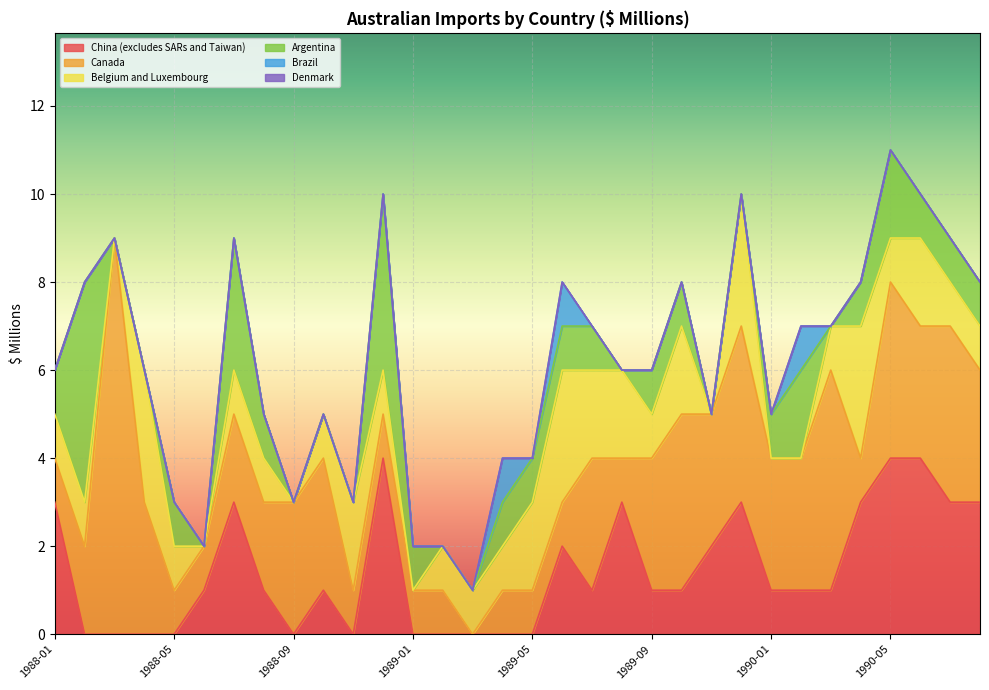

The value of Denmark at 1988-07 is 0. True or false?

True